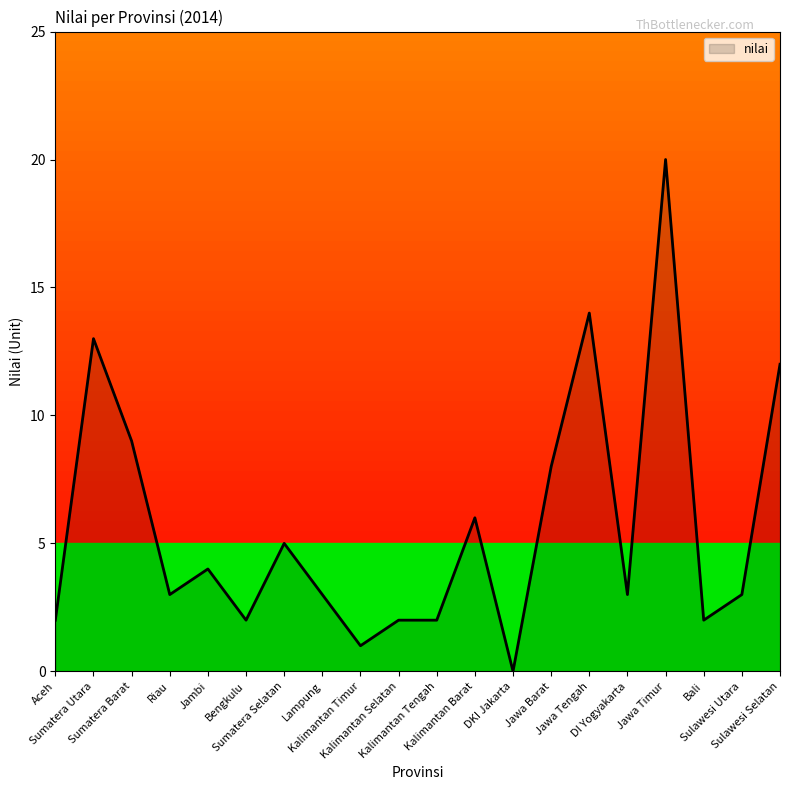

What is the difference between the maximum and minimum values?

20